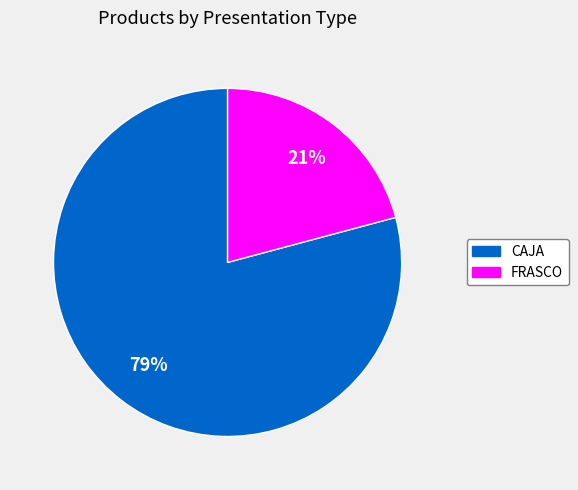

To the nearest percent, what is the difference between the CAJA and FRASCO slice percentages?

58%